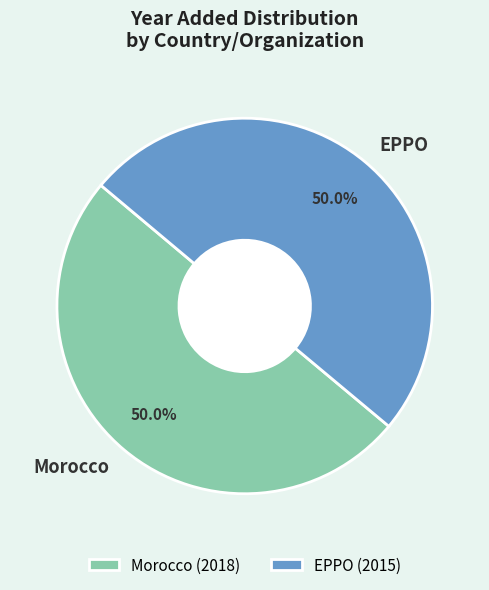

Approximately how many times larger is the value at EPPO compared to Morocco?

1.0